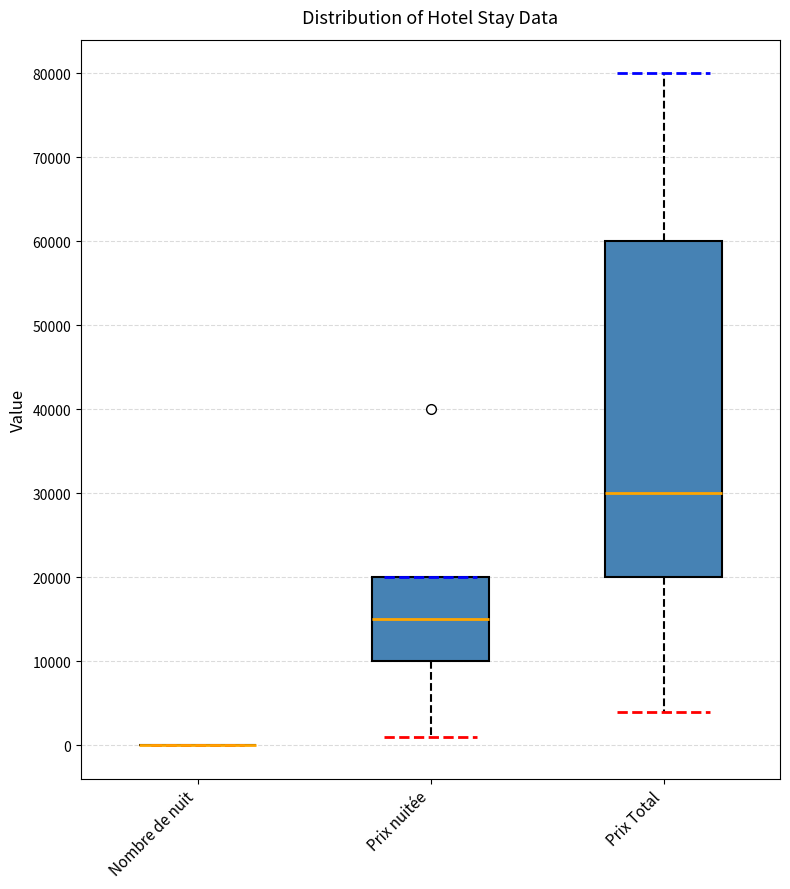

Where does the lower whisker of the box for Prix nuitée end on the y-axis? The values are not printed on the chart, so give them approximately, as read against the axis.

1000